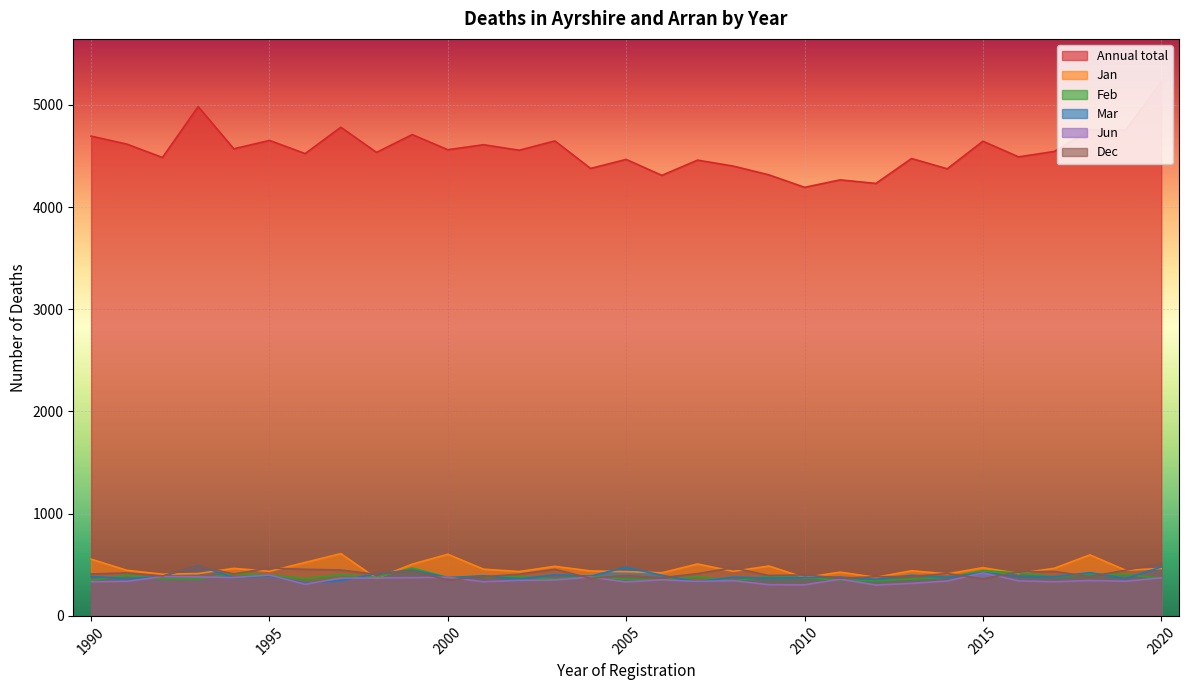

What is the value of the Jun point at the 17th from the left?

353